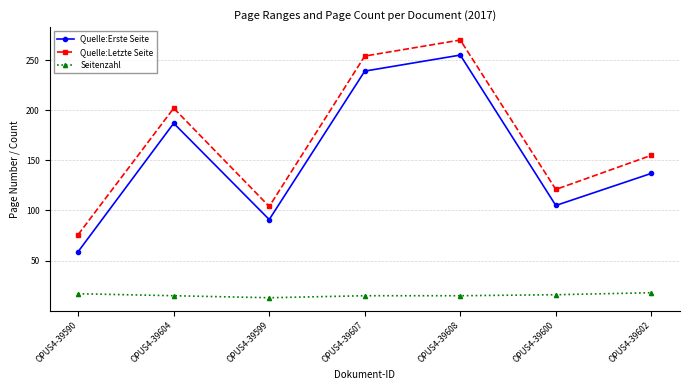

At which category is the sum across all series the highest?

OPUS4-39608